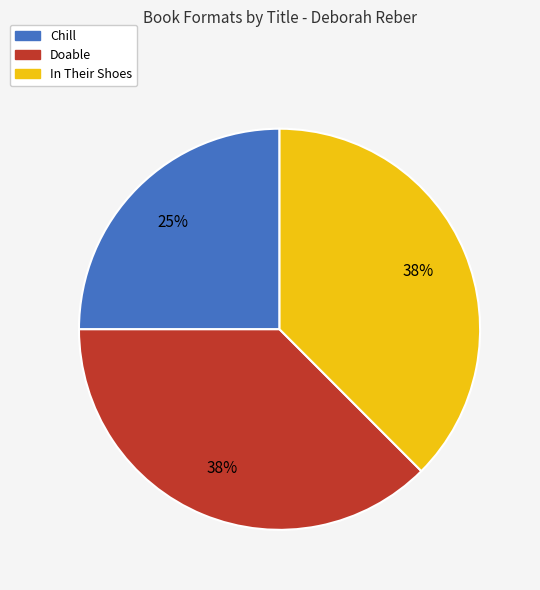

To the nearest percent, what percentage of the pie is Chill?

25%